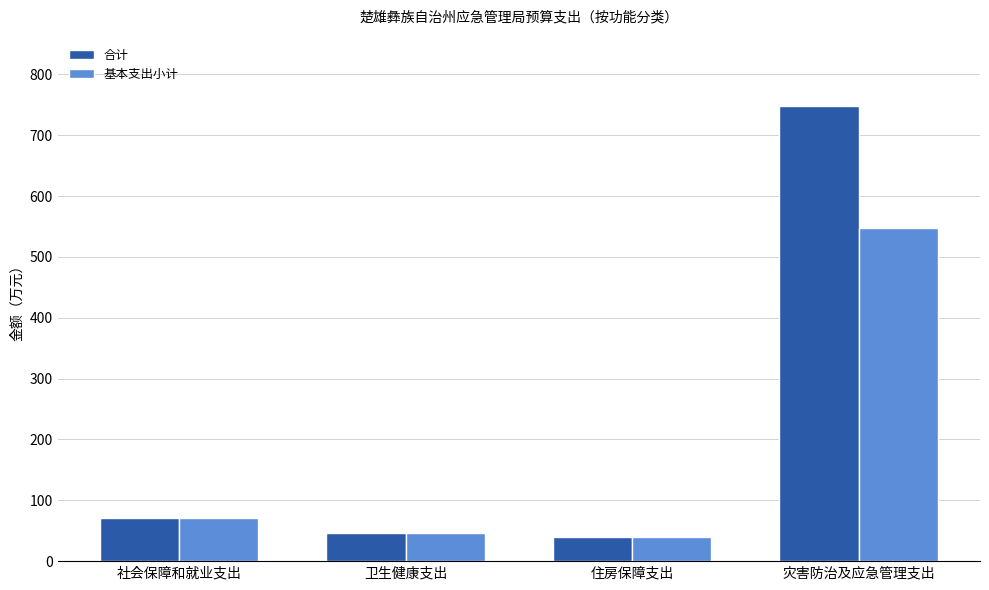

Which category has the highest value across all series?

灾害防治及应急管理支出